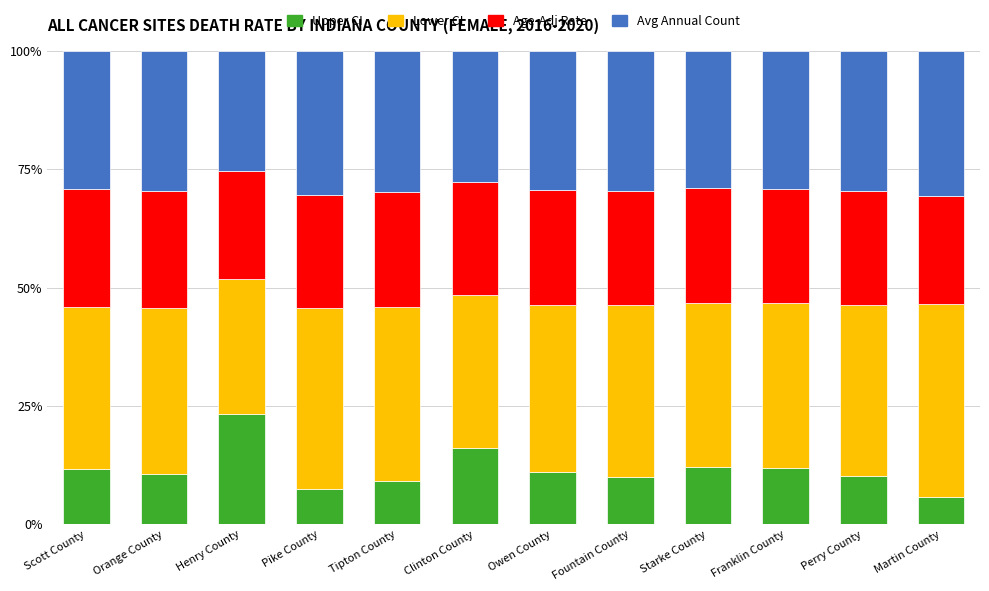

How many data points does each series have?

12